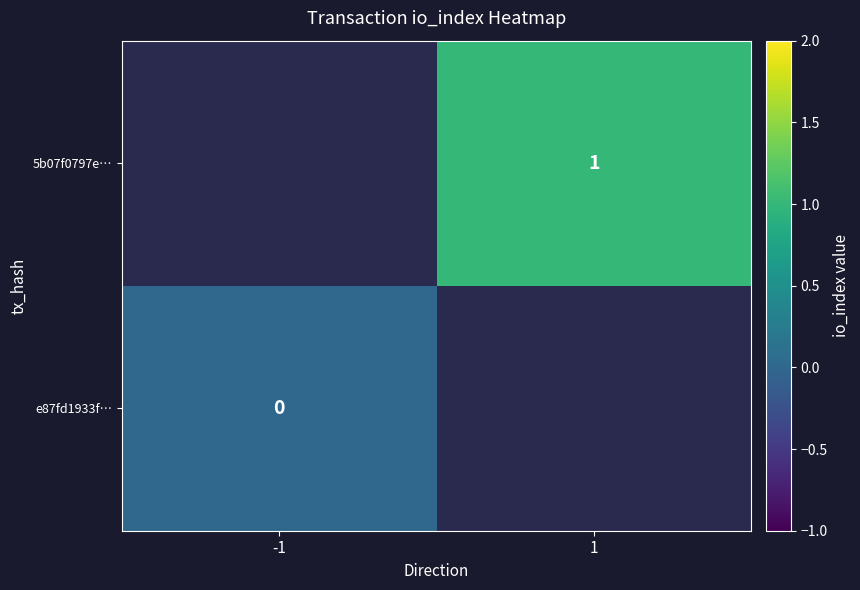

Which category has the highest value across all series?

1